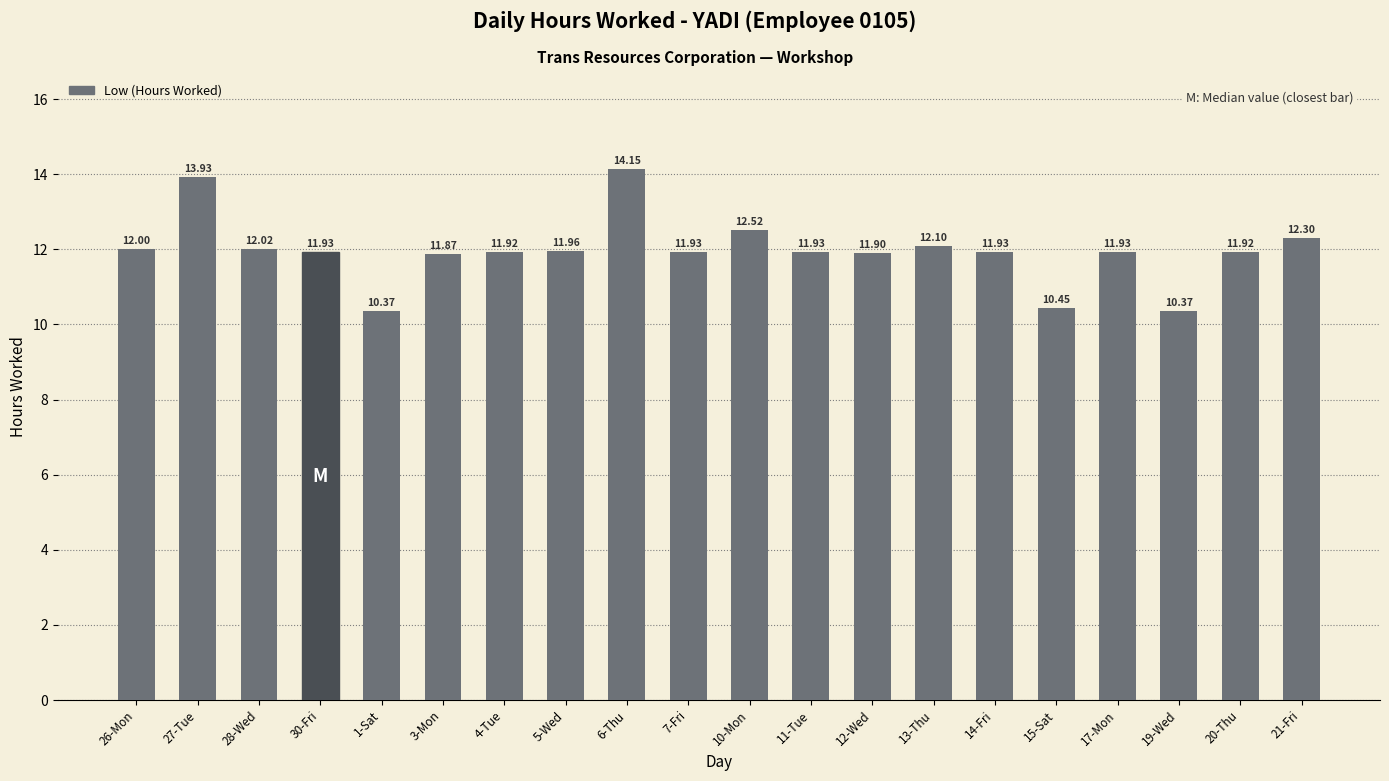

Approximately how many times larger is the value at 13-Thu compared to 5-Wed?

1.0